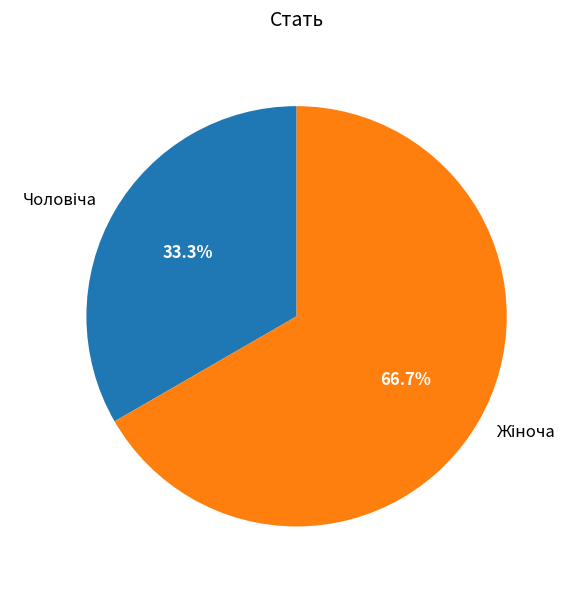

Do Жіноча and Чоловіча together represent more than half of the pie?

Yes